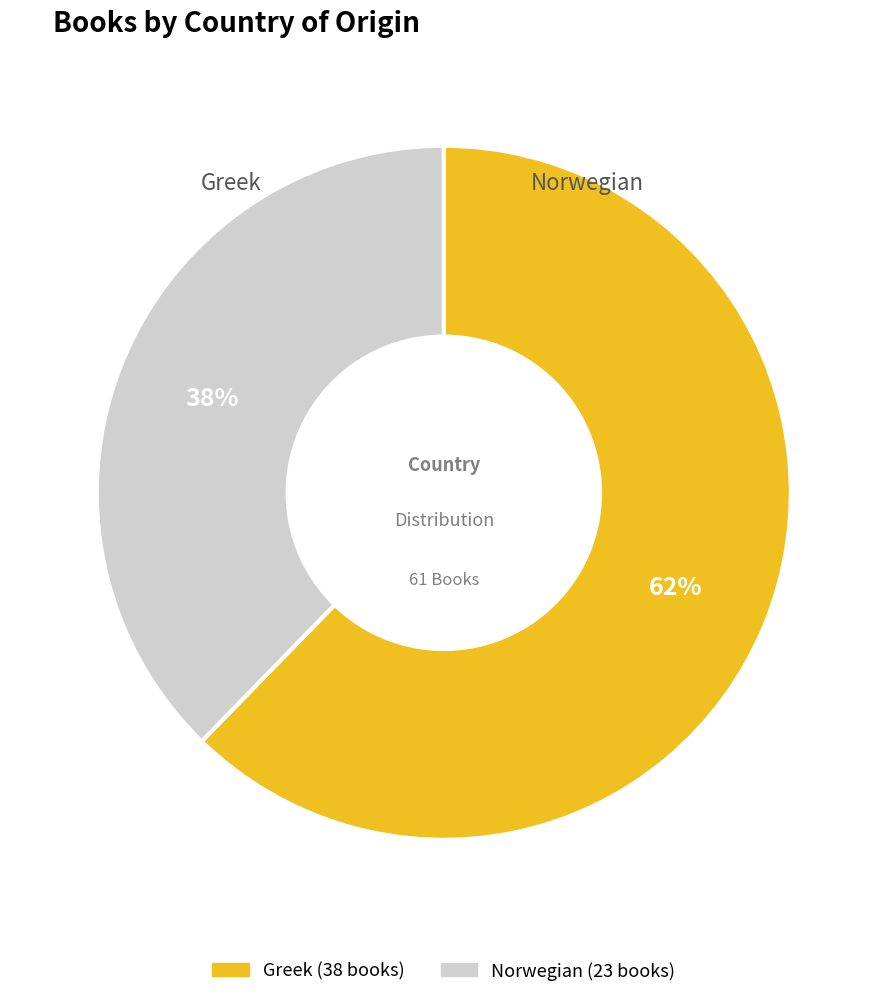

To the nearest percent, what portion does Greek represent?

62%